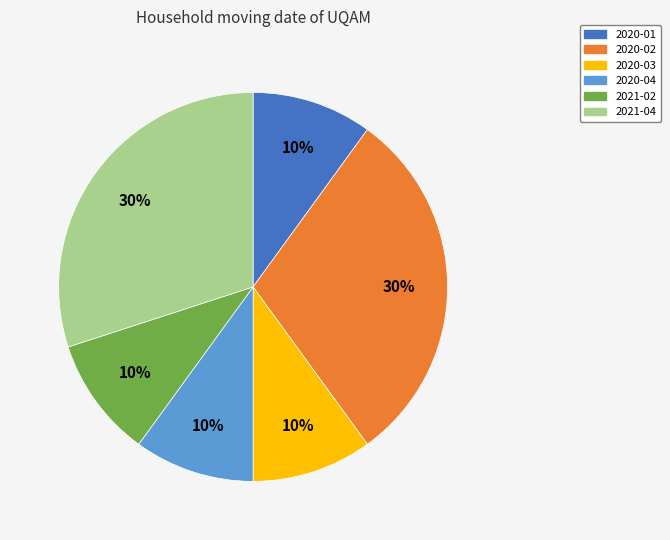

Is there a majority slice in this chart?

No